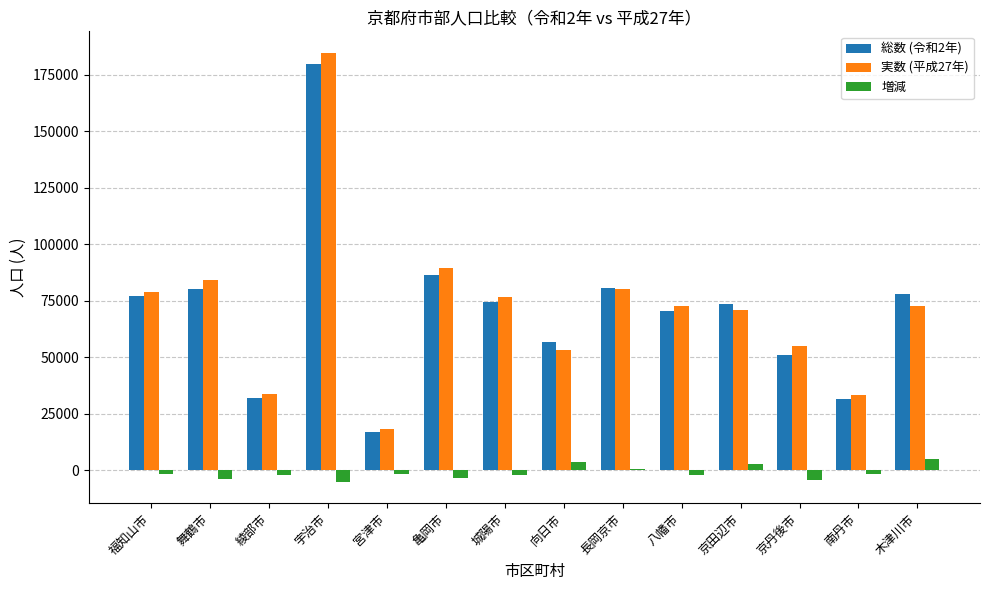

Does the chart contain stacked bars?

No